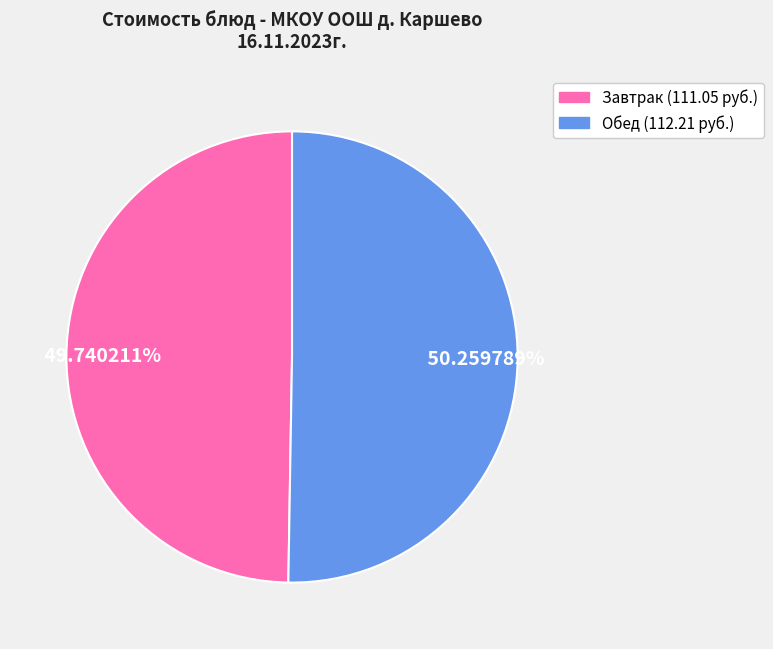

Is there any slice that represents more than half of the pie?

Yes